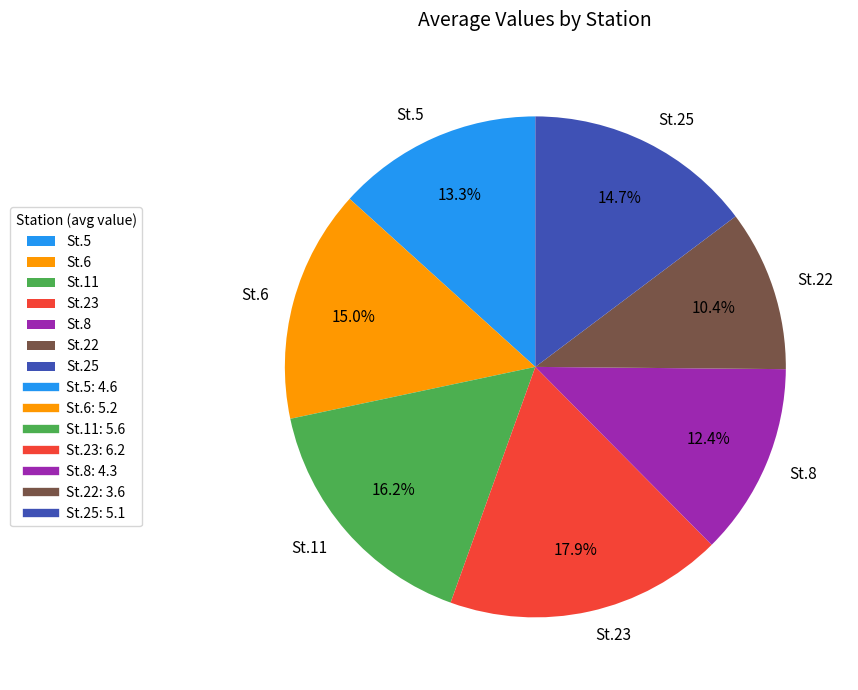

How many slices are in this pie chart?

7